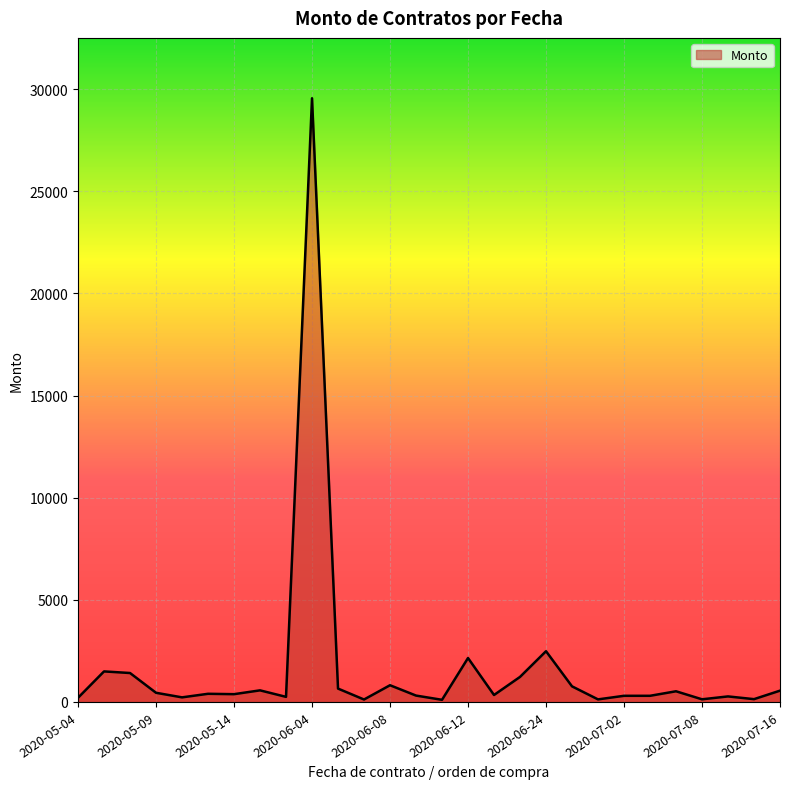

True or false: the data has more than 0 interior local peaks.

True